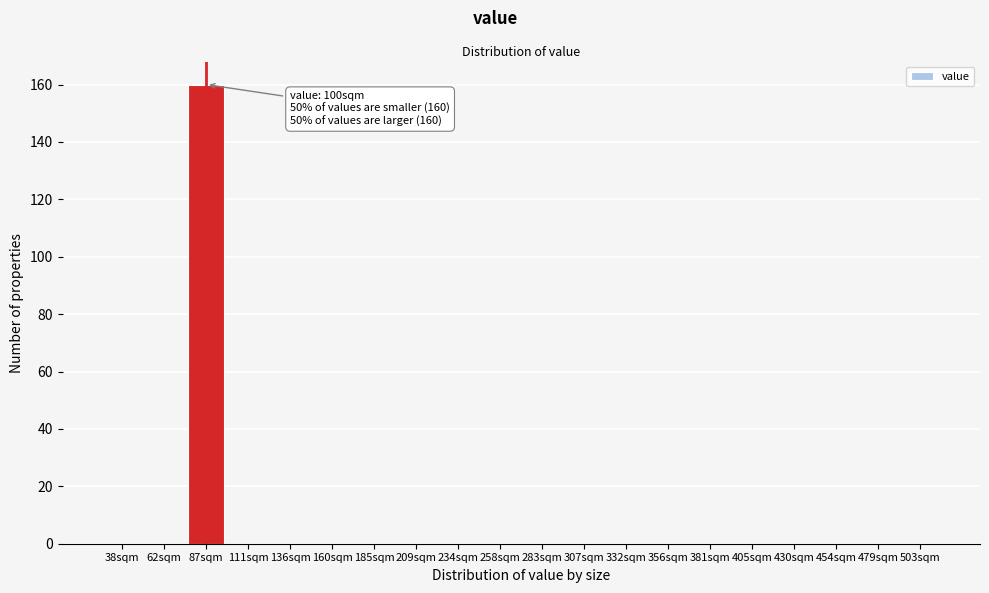

Reading right to left, extract all data points from this chart.

503sqm=0	479sqm=0	454sqm=0	430sqm=0	405sqm=0	381sqm=0	356sqm=0	332sqm=0	307sqm=0	283sqm=0	258sqm=0	234sqm=0	209sqm=0	185sqm=0	160sqm=0	136sqm=0	111sqm=0	87sqm=160	62sqm=0	38sqm=0